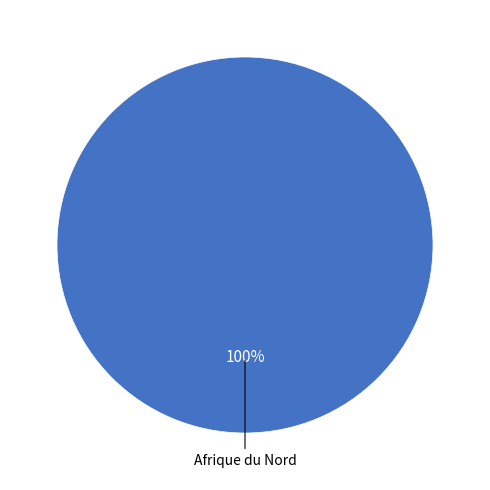

Is there any slice that represents more than half of the pie?

Yes